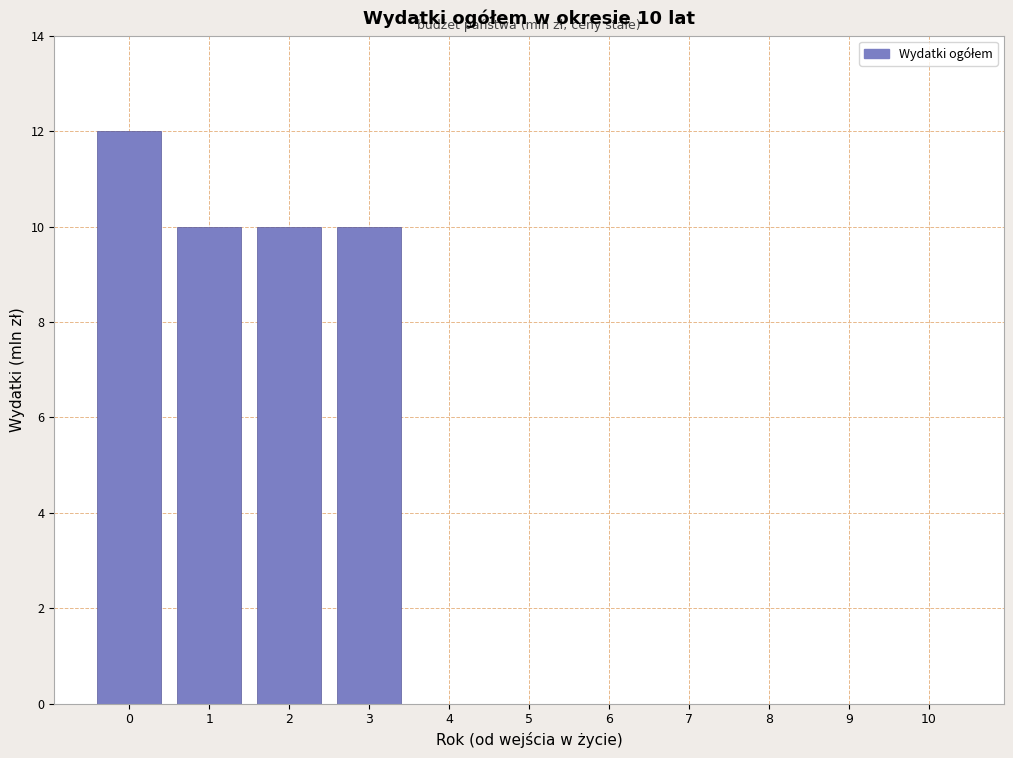

Reading right to left, what are all the values shown in this chart?

10=0	9=0	8=0	7=0	6=0	5=0	4=0	3=10	2=10	1=10	0=12